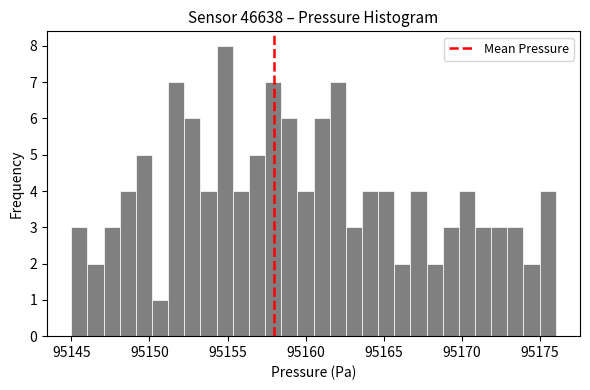

Around what value on the x-axis is the tallest bar? Give the approximate position of its centre, as read against the axis.

95155.0